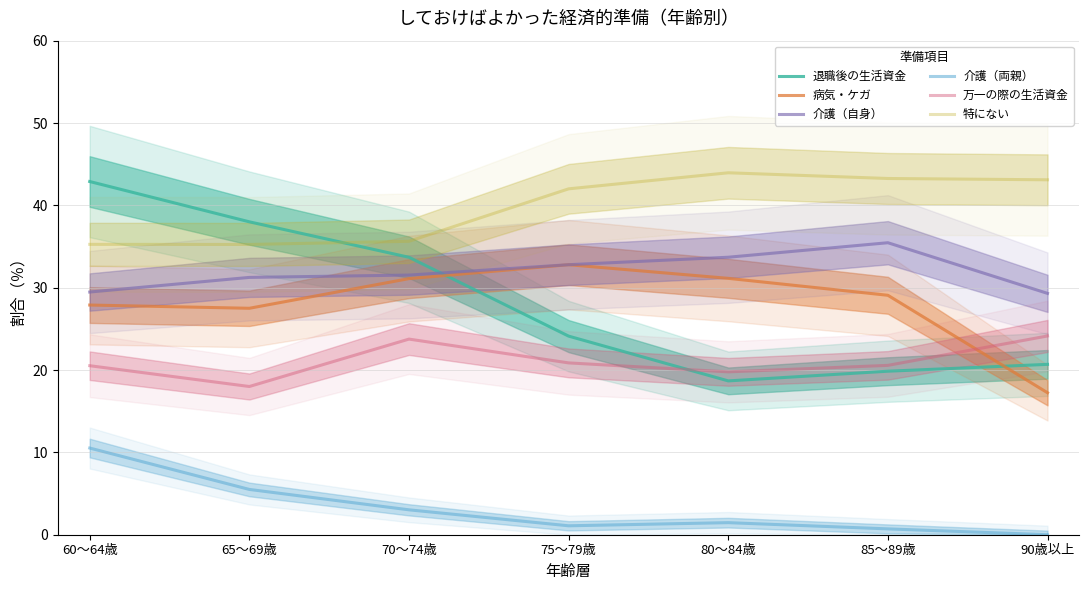

True or false: 特にない has a value of 66.7 at 85～89歳.

False